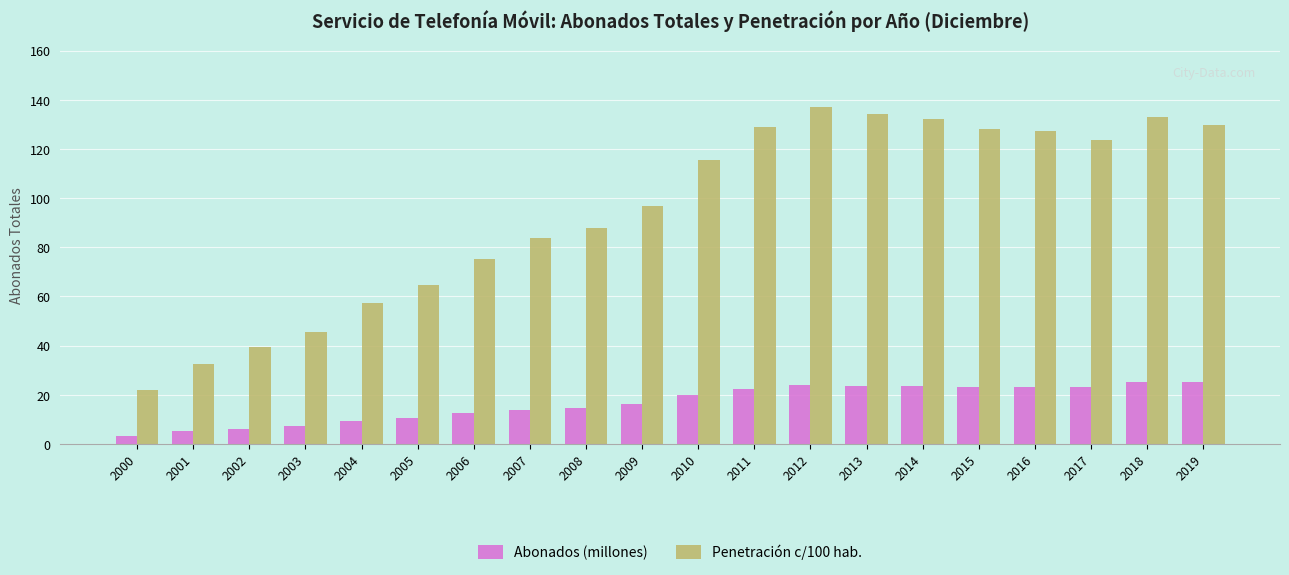

Is it true that Penetración c/100 hab. equals 41.8 at 2005?

False